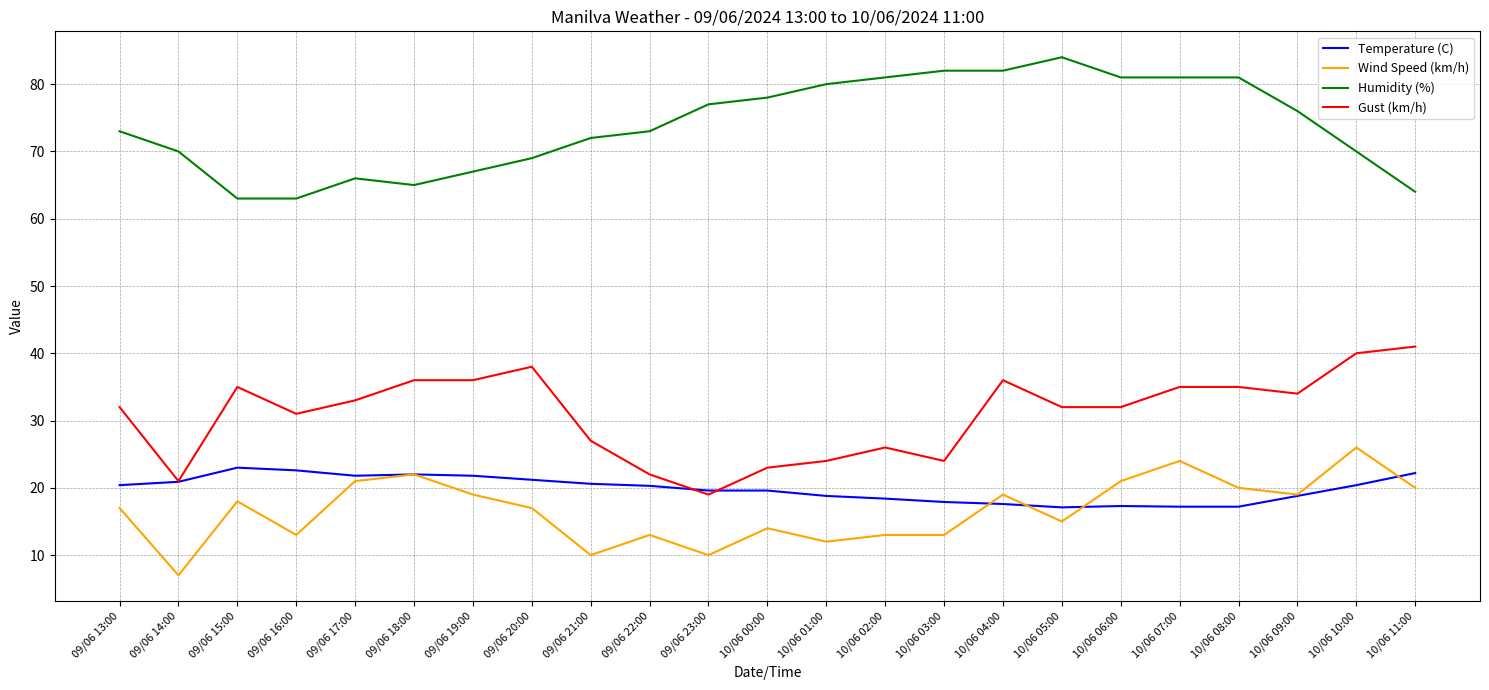

What is the difference between the highest and lowest values at 10/06 02:00?

68.0